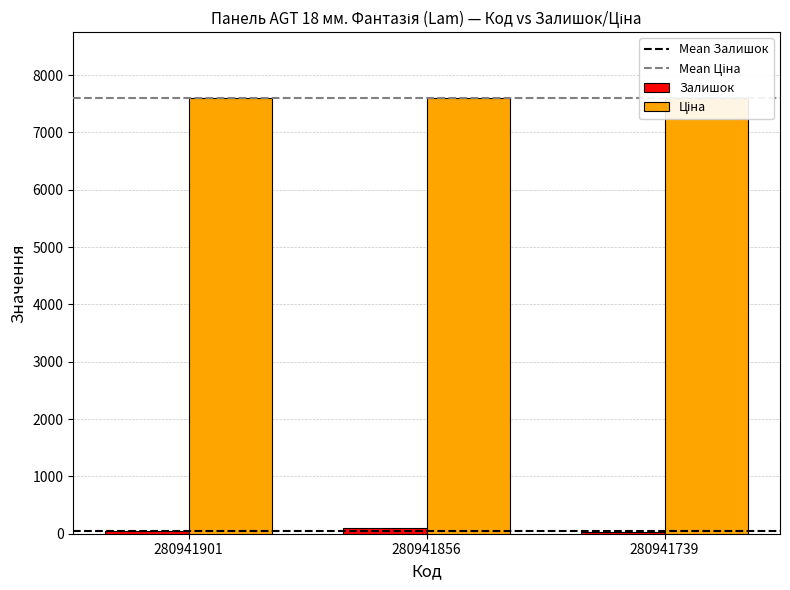

What is the value of the 2nd bar from the left?

101